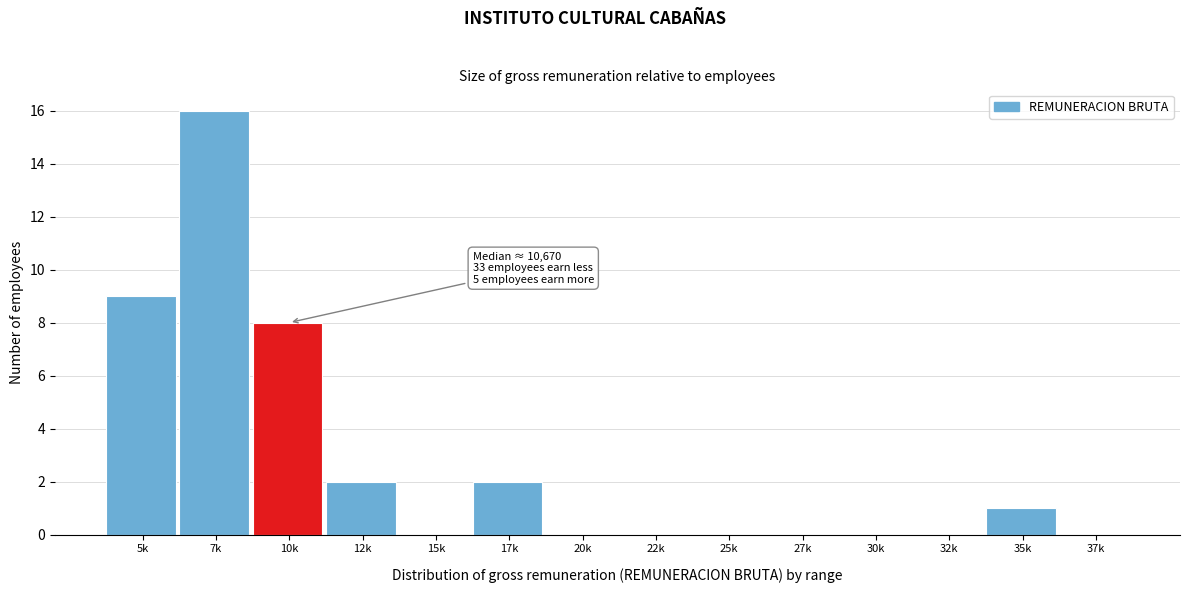

Reading right to left, transcribe all the data shown in this chart.

37k=0	35k=1	32k=0	30k=0	27k=0	25k=0	22k=0	20k=0	17k=2	15k=0	12k=2	10k=8	7k=16	5k=9